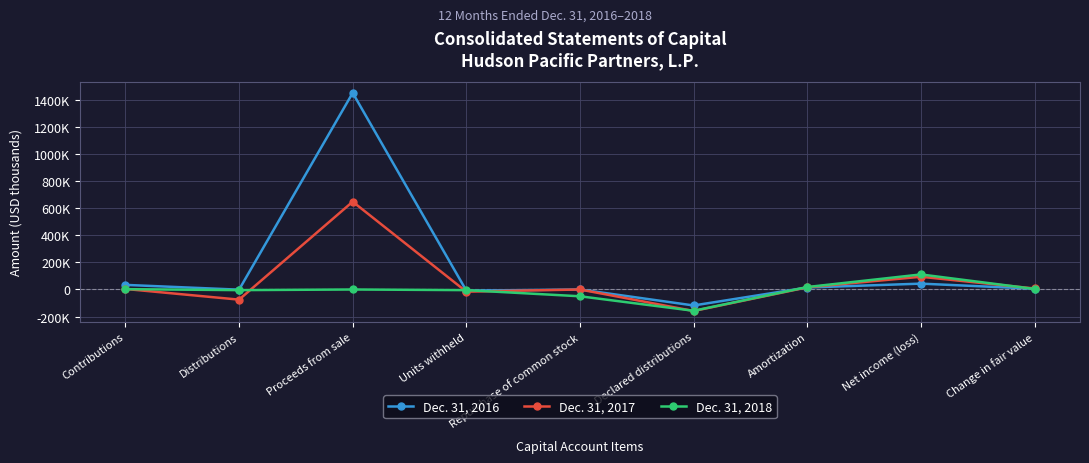

Rank the series at Contributions from lowest to highest value.

Dec. 31, 2018, Dec. 31, 2017, Dec. 31, 2016